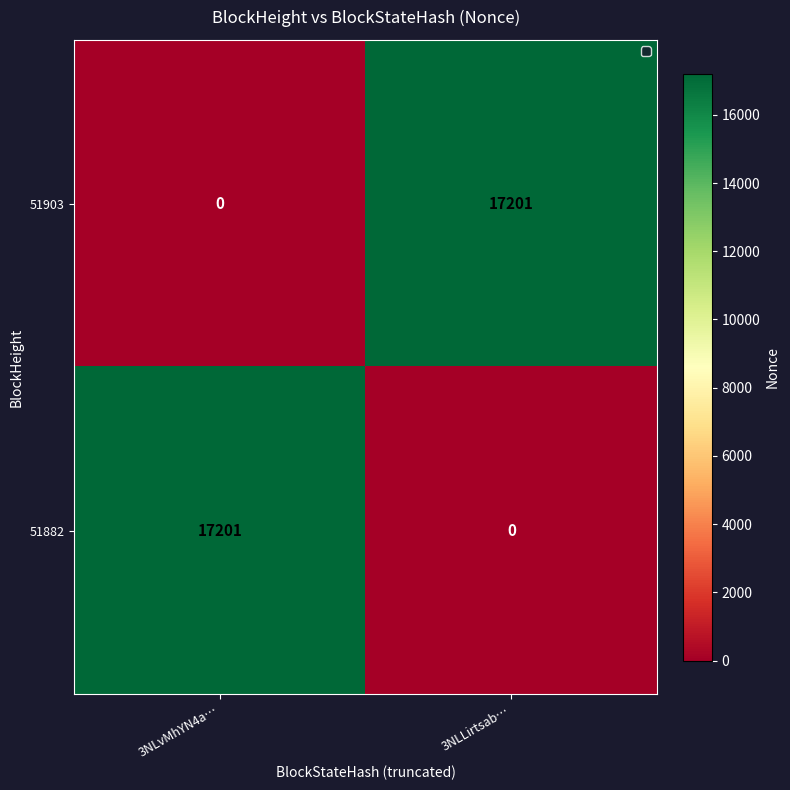

True or false: 51903 has a value of -7106 at 3NLvMhYN4a….

False